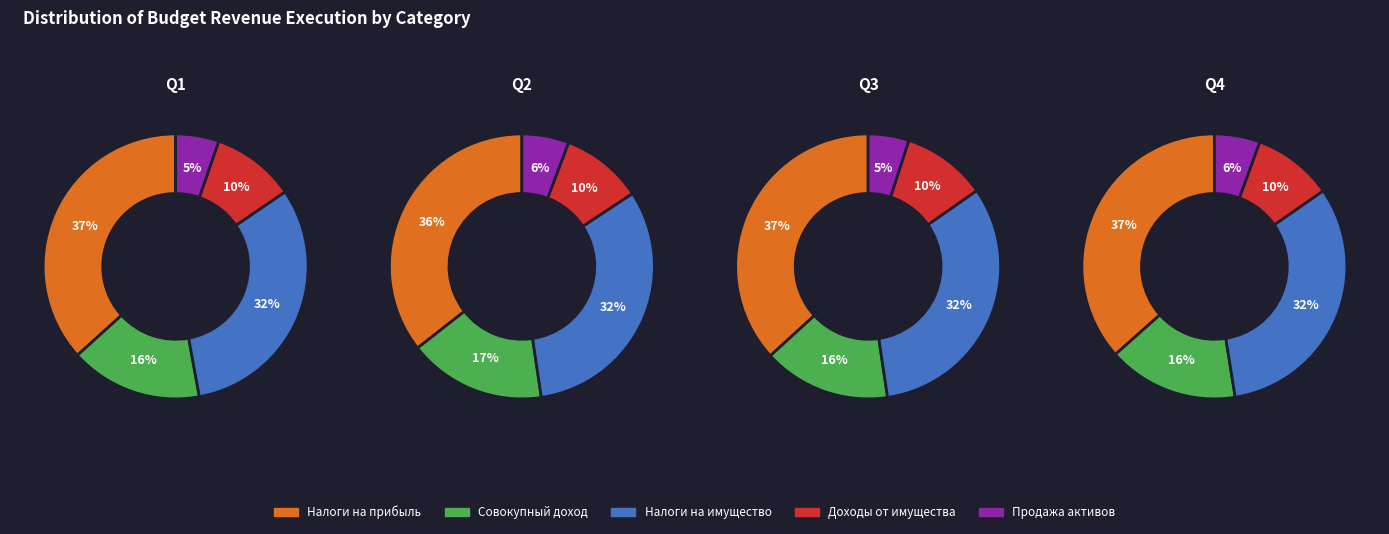

The НАЛОГИ НА ПРИБЫЛЬ, ДОХОДЫ slice represents 37% of the pie. True or false?

True